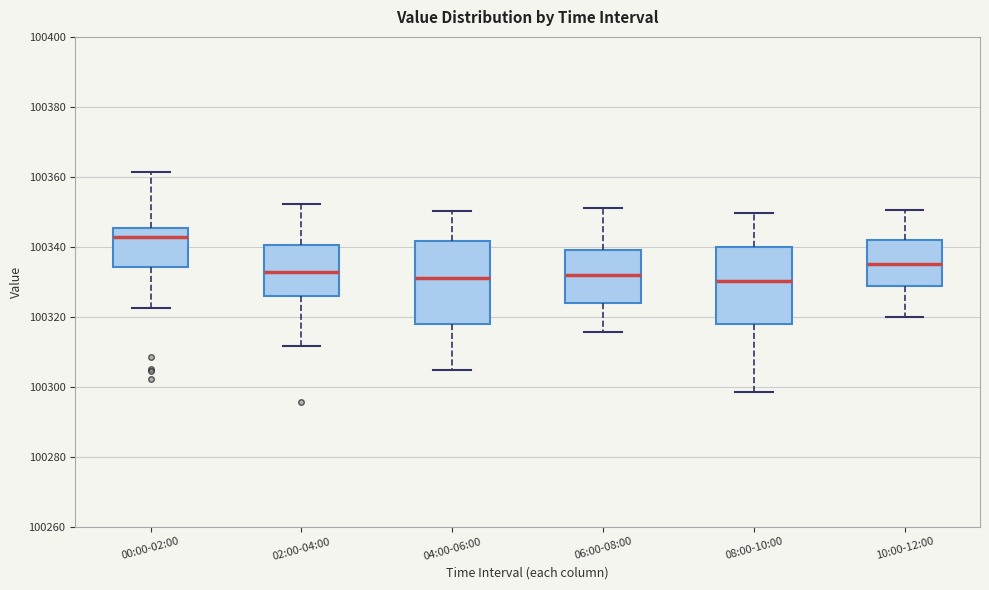

Reading left to right, transcribe this box plot: for each box, give where its median line is, the range the box spans, and where its two whiskers end, as read against the y-axis. The values are not printed on the chart, so give them approximately, as read against the axis.

00:00-02:00: median 100342, box 100334 to 100346, whiskers 100322 to 100362
02:00-04:00: median 100332, box 100326 to 100340, whiskers 100312 to 100352
04:00-06:00: median 100330, box 100318 to 100342, whiskers 100304 to 100350
06:00-08:00: median 100332, box 100324 to 100340, whiskers 100316 to 100352
08:00-10:00: median 100330, box 100318 to 100340, whiskers 100298 to 100350
10:00-12:00: median 100336, box 100328 to 100342, whiskers 100320 to 100350